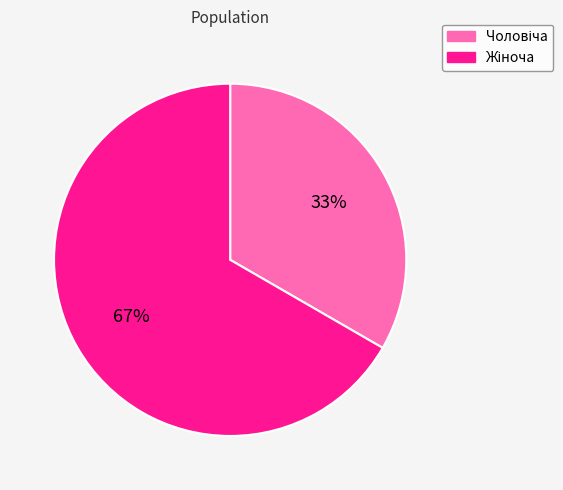

Count the number of slices in the pie.

2